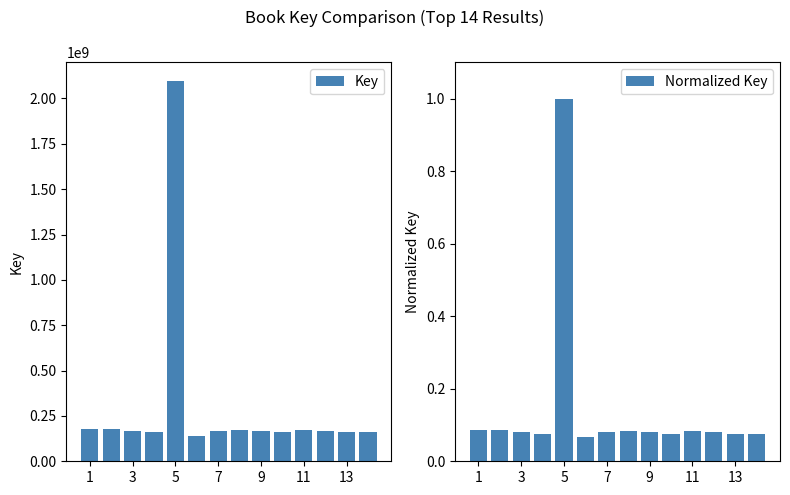

The value of Key at 3 is 169646522. True or false?

True